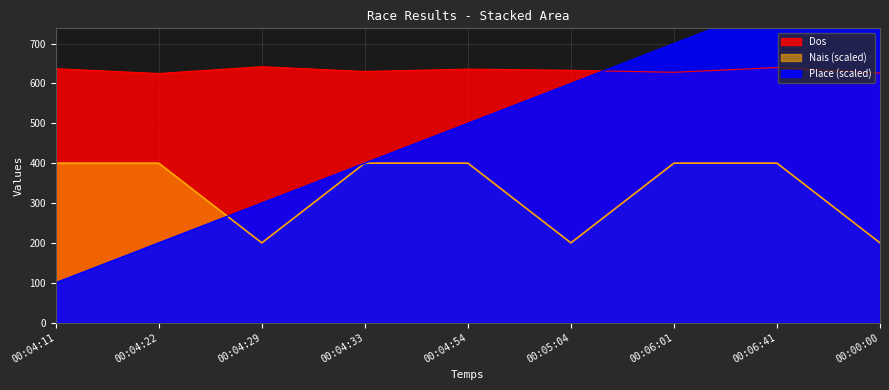

True or false: Nais has more than 0 interior local peaks.

False